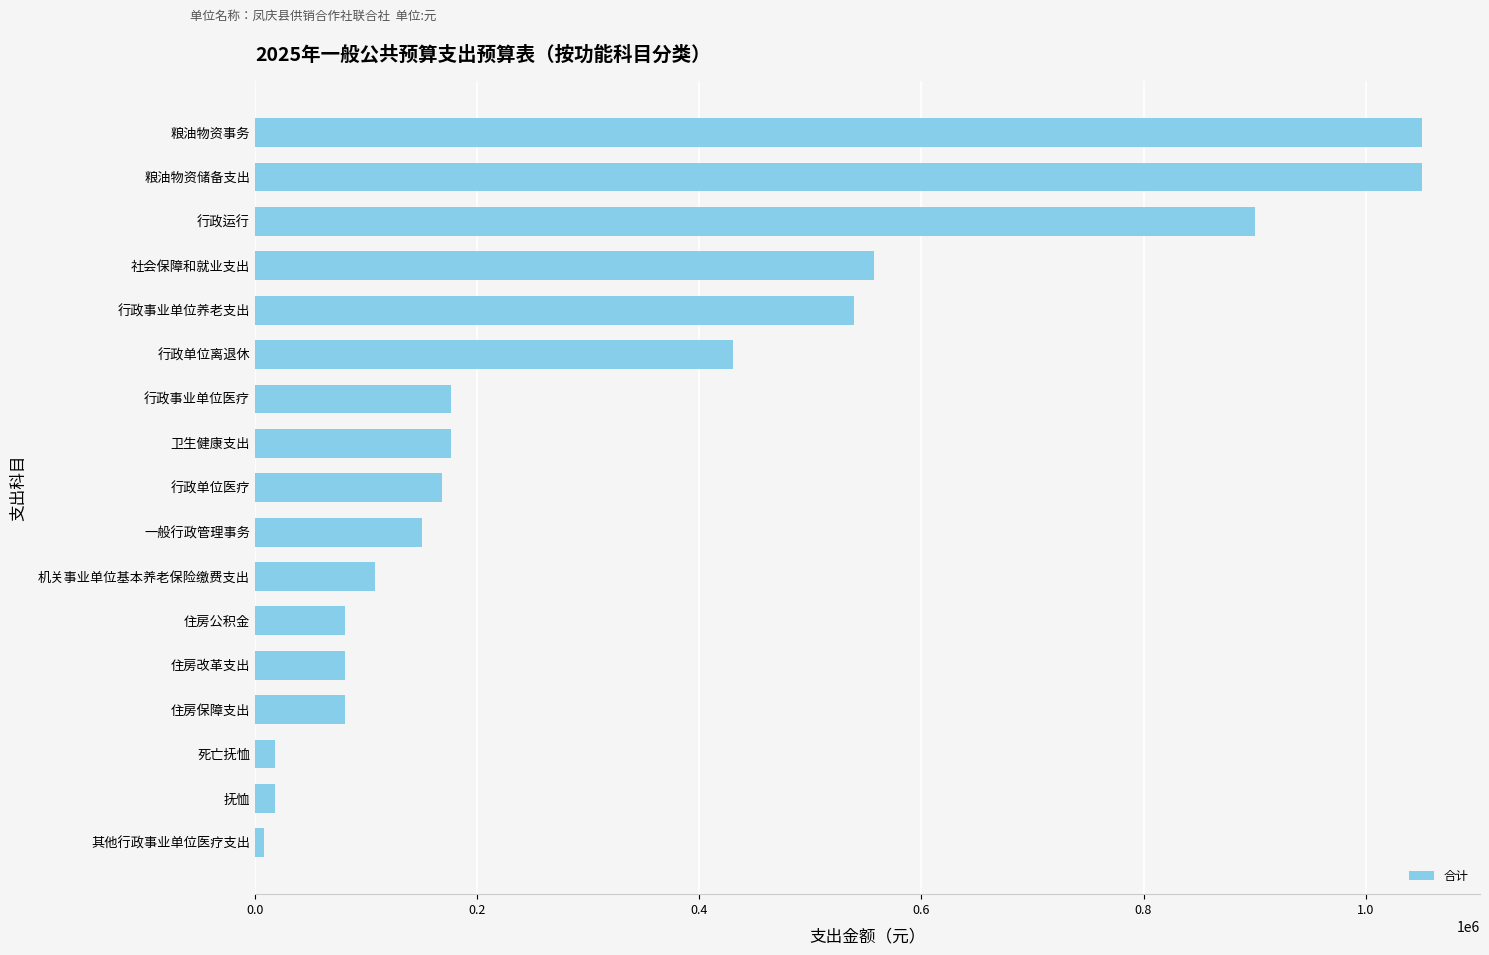

What is the difference between the second highest and second lowest values?

1032426.4